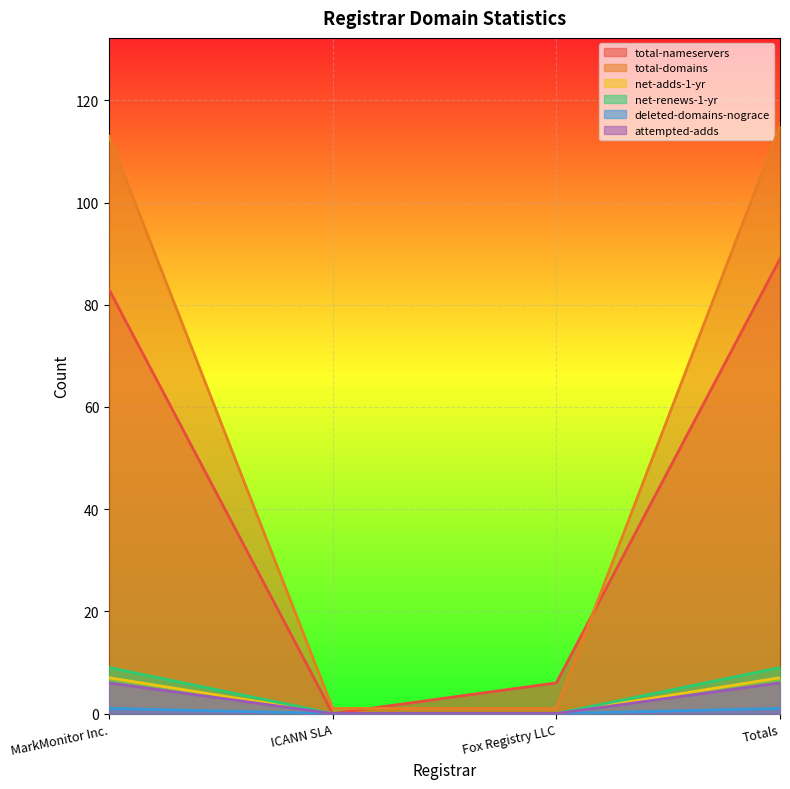

Is it true that deleted-domains-nograce equals 1 at Fox Registry LLC?

False